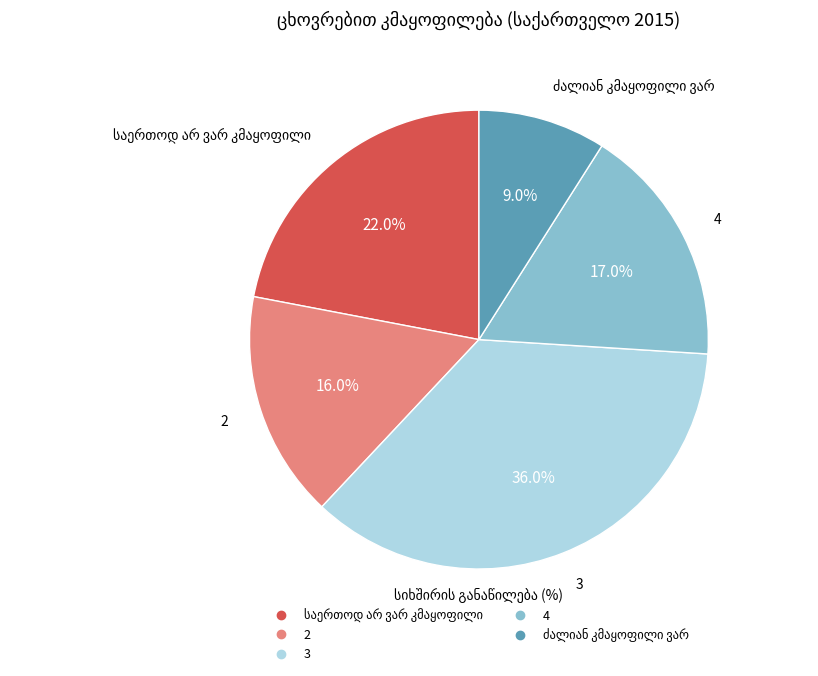

True or false: 2 accounts for 3% of the total.

False